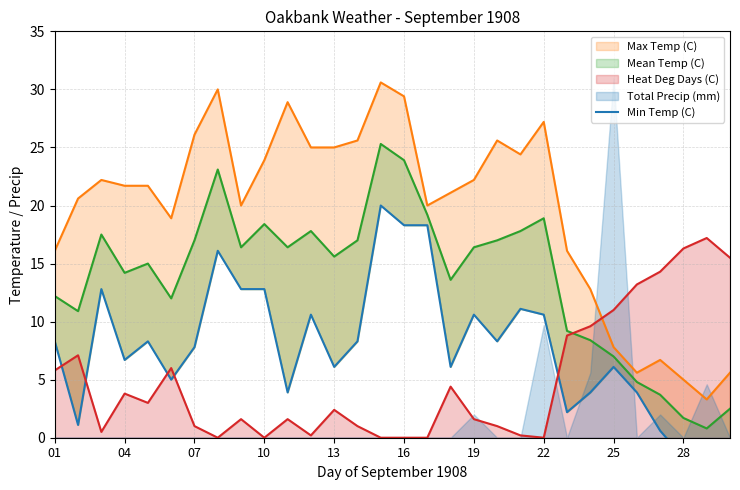

True or false: Heat Deg Days (C) has a value of 5.2 at 10.

False